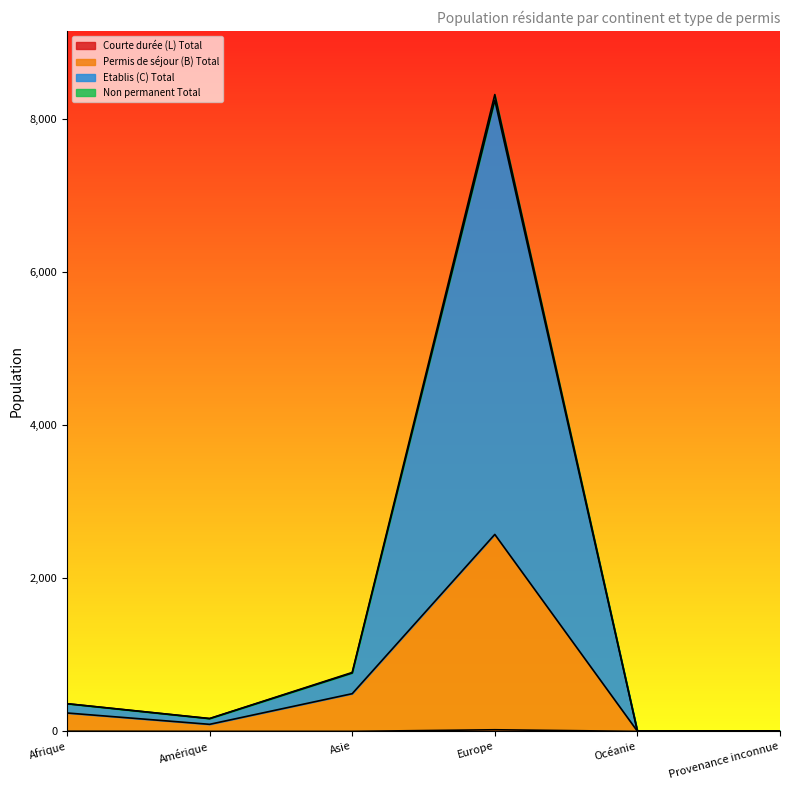

At which category is the sum across all series the highest?

Europe